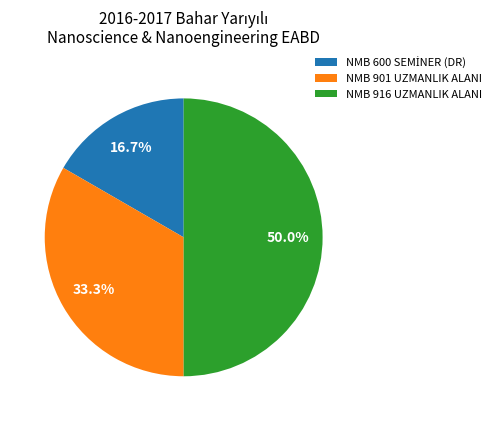

How much of the chart is everything except NMB 901 UZMANLIK ALANI?

66.7%